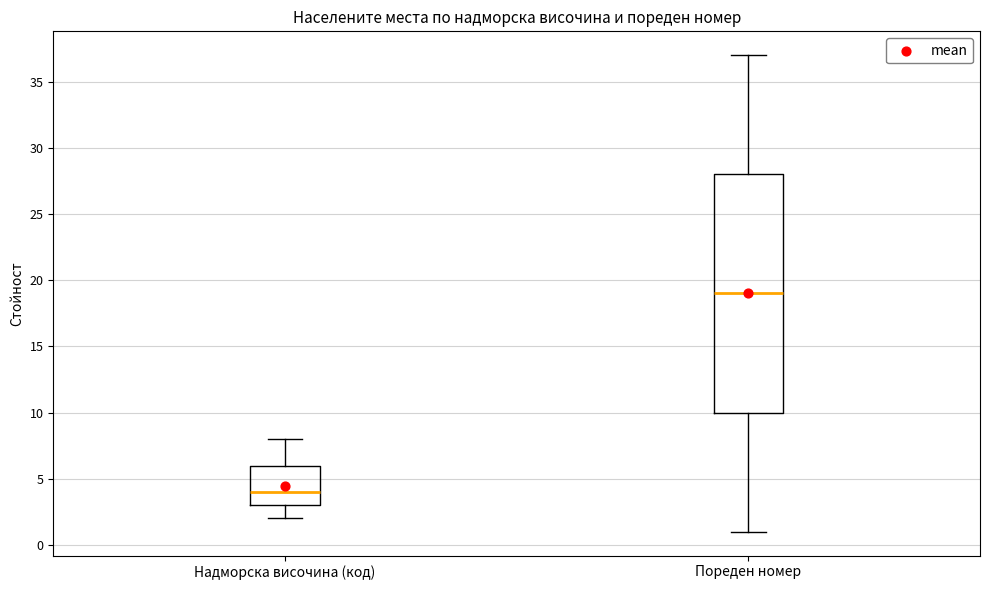

Which box is the tallest, from its lower edge to its upper edge?

Пореден номер